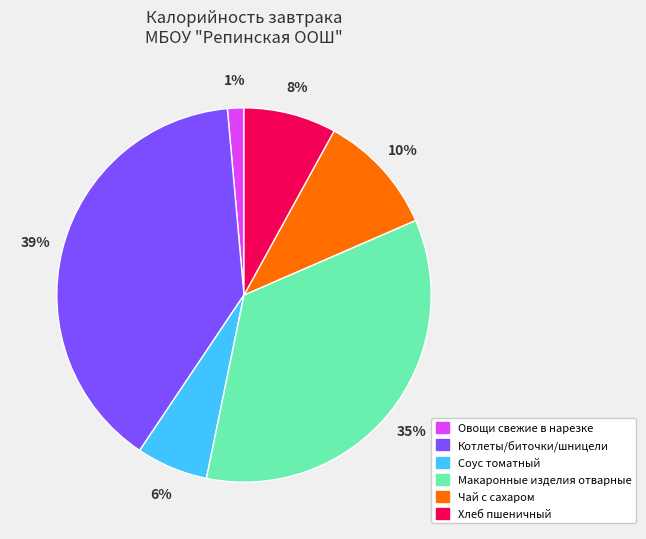

Rank the categories by value from highest to lowest.

Котлеты/биточки/шницели, Макаронные изделия отварные, Чай с сахаром, Хлеб пшеничный, Соус томатный, Овощи свежие в нарезке